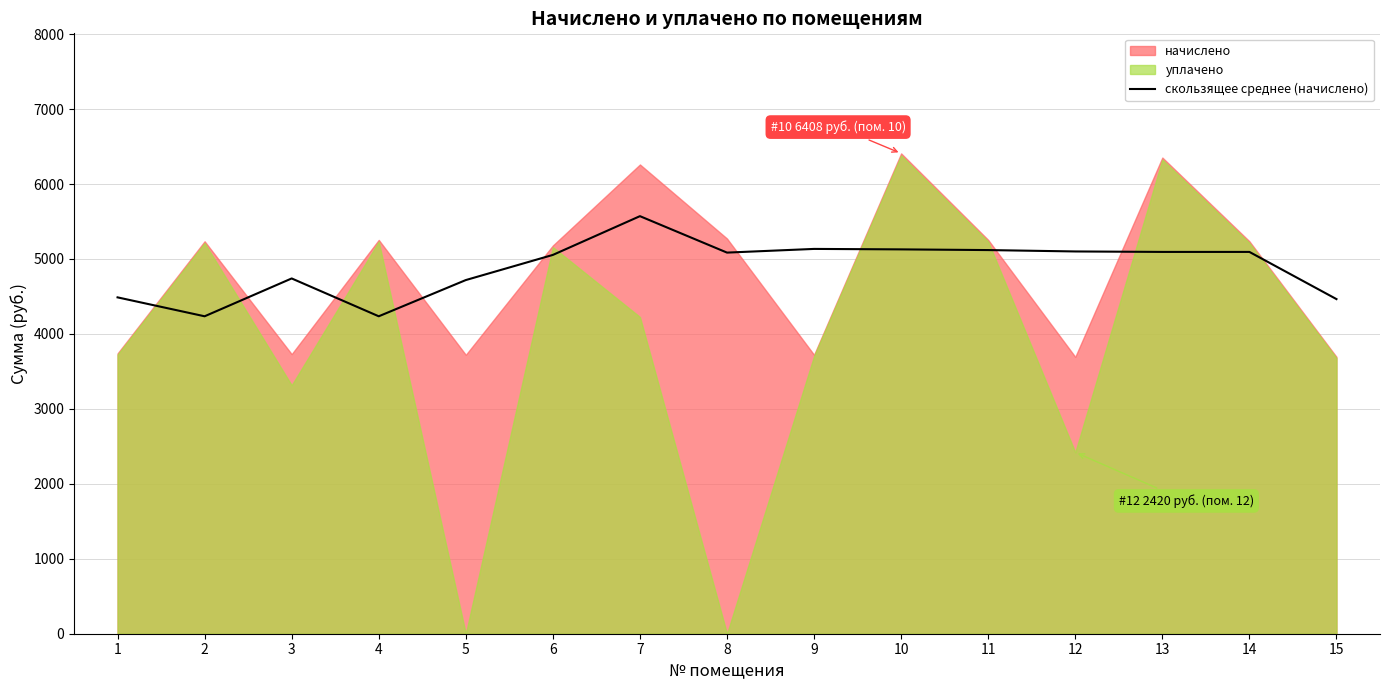

What is the minimum value for скользящее среднее (начислено)?

4235.3